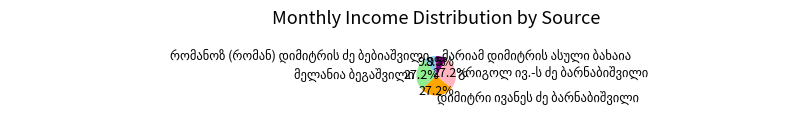

How many slices are in this pie chart?

5